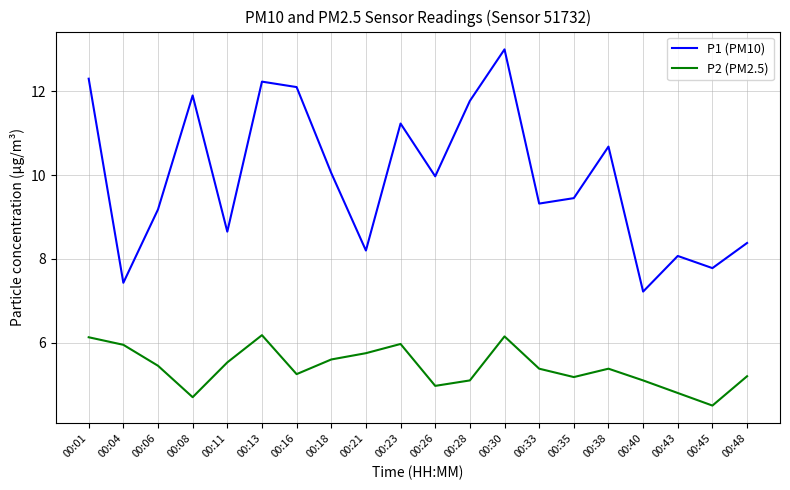

Rank the series by their maximum value, from highest to lowest.

P1 (PM10), P2 (PM2.5)